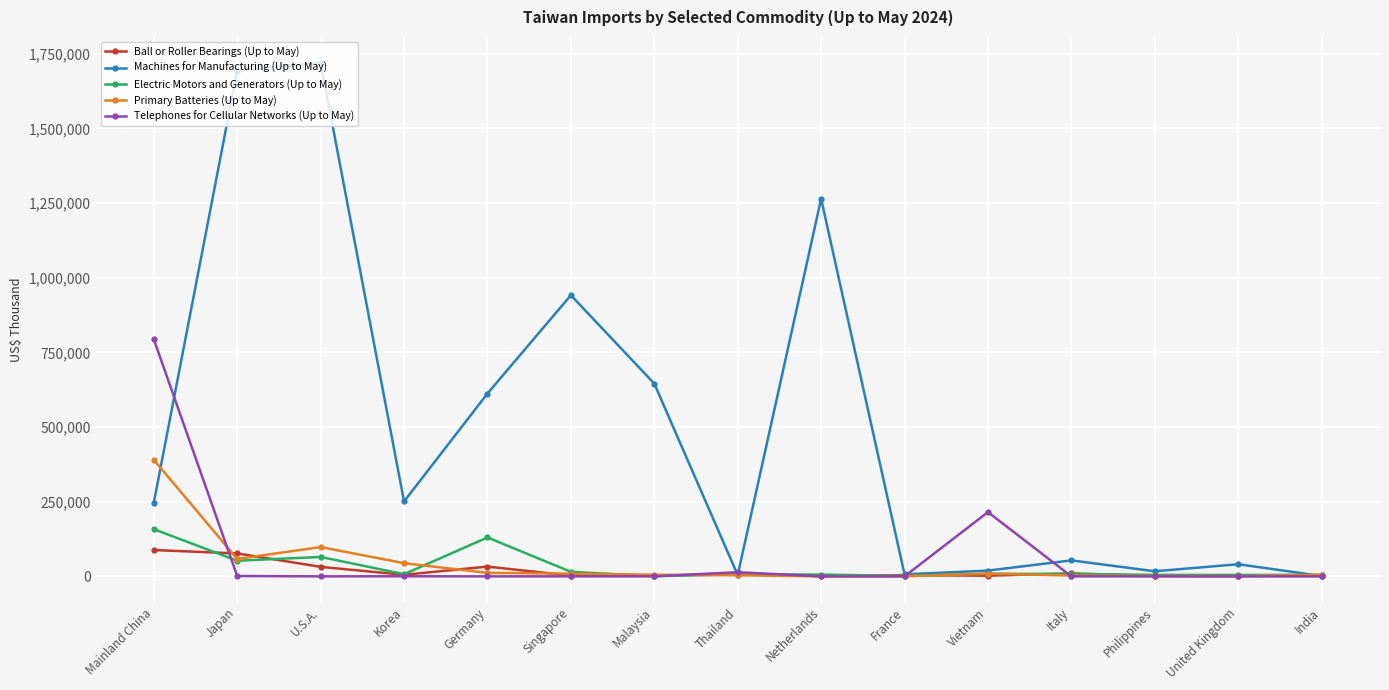

What is the spread (max minus min) of values at Thailand?

10286